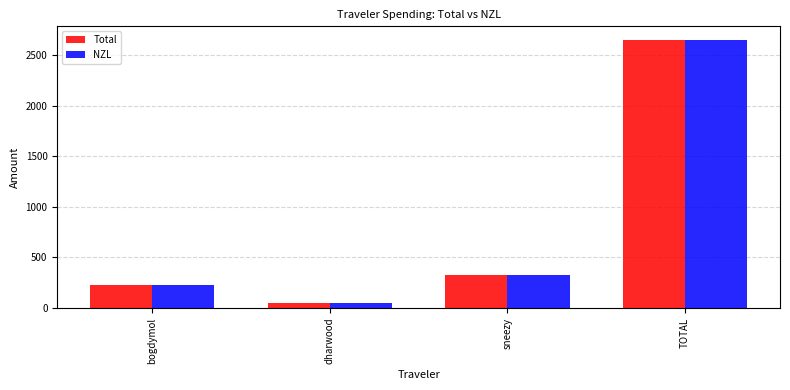

What is the difference between the second highest and minimum values in the Total series?

281.2